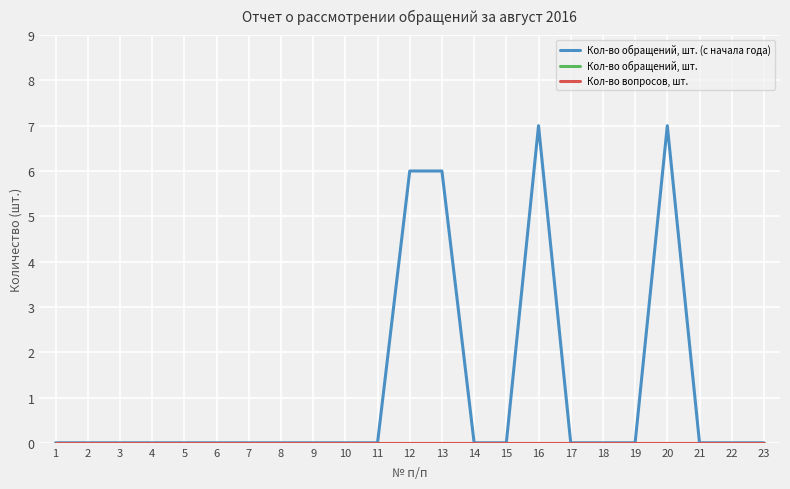

Does the chart display data point markers on the line(s)?

No